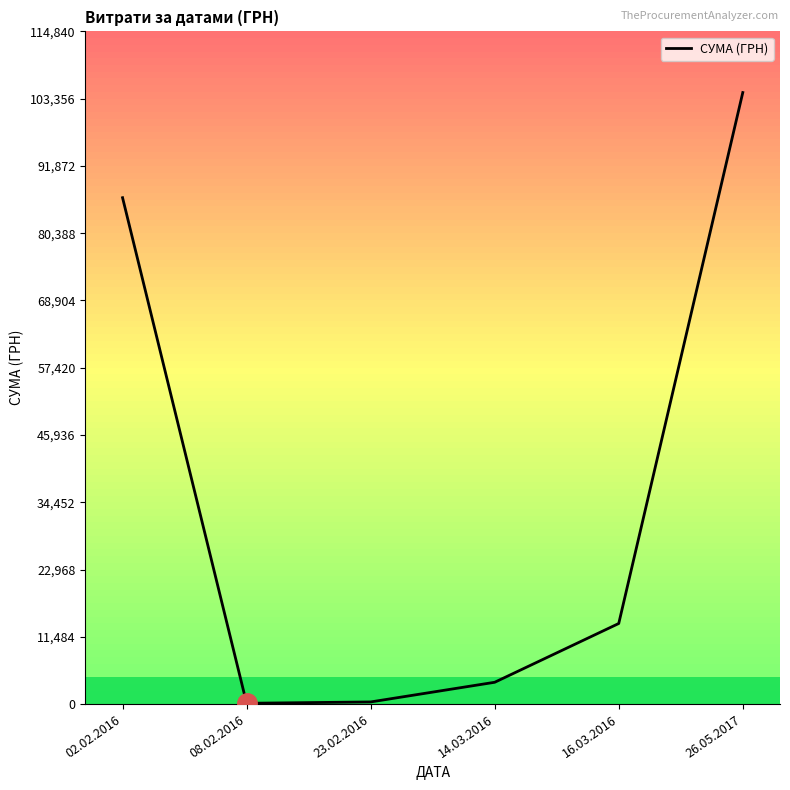

Count the number of values greater than 13757.

3